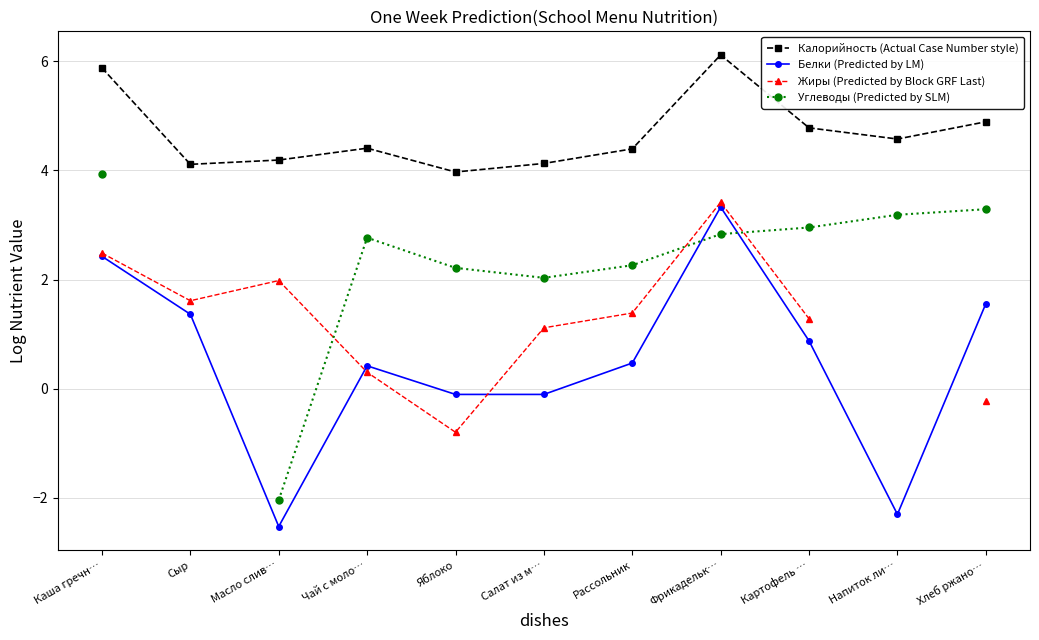

What is the difference between the maximum and minimum values in the Белки (Predicted by LM) series?

5.9